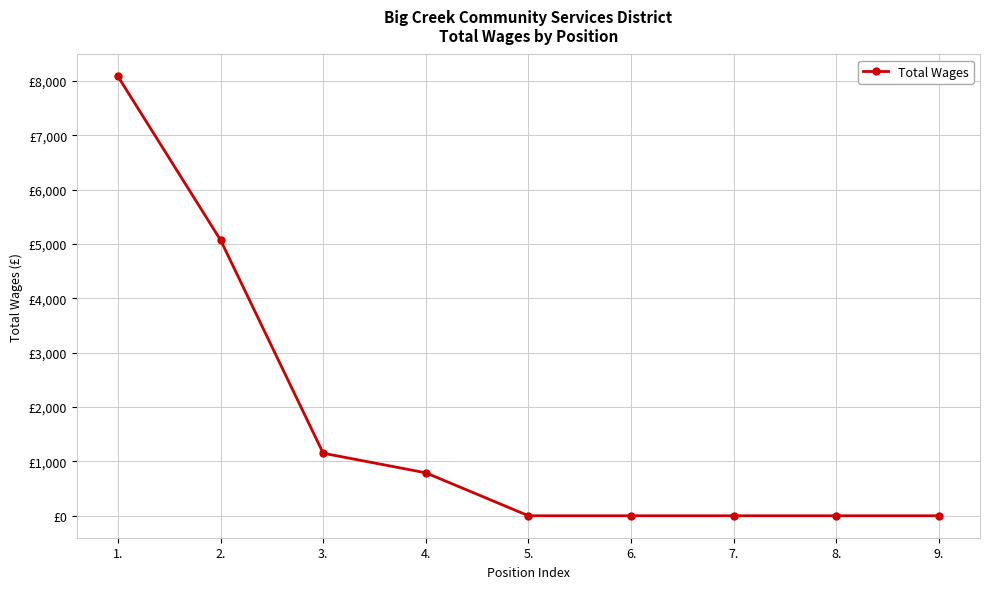

Rank the categories by value from lowest to highest.

5., 6., 7., 8., 9., 4., 3., 2., 1.